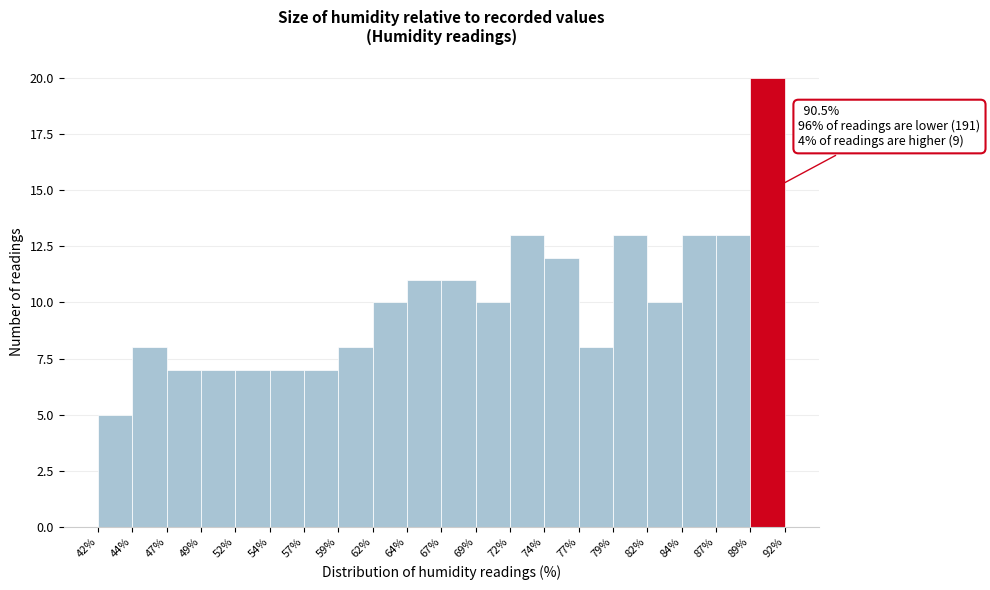

Which range on the x-axis has the tallest bar?

89% to 92%